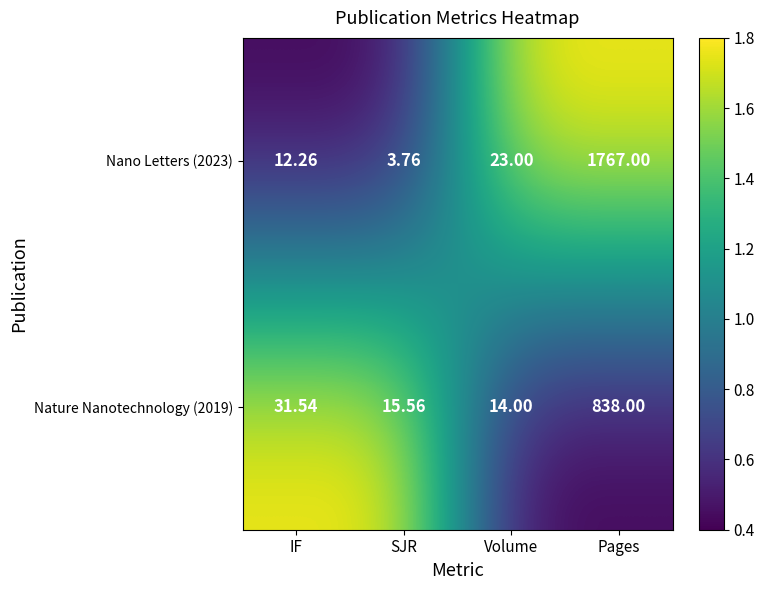

At which category is the sum across all series the highest?

Pages